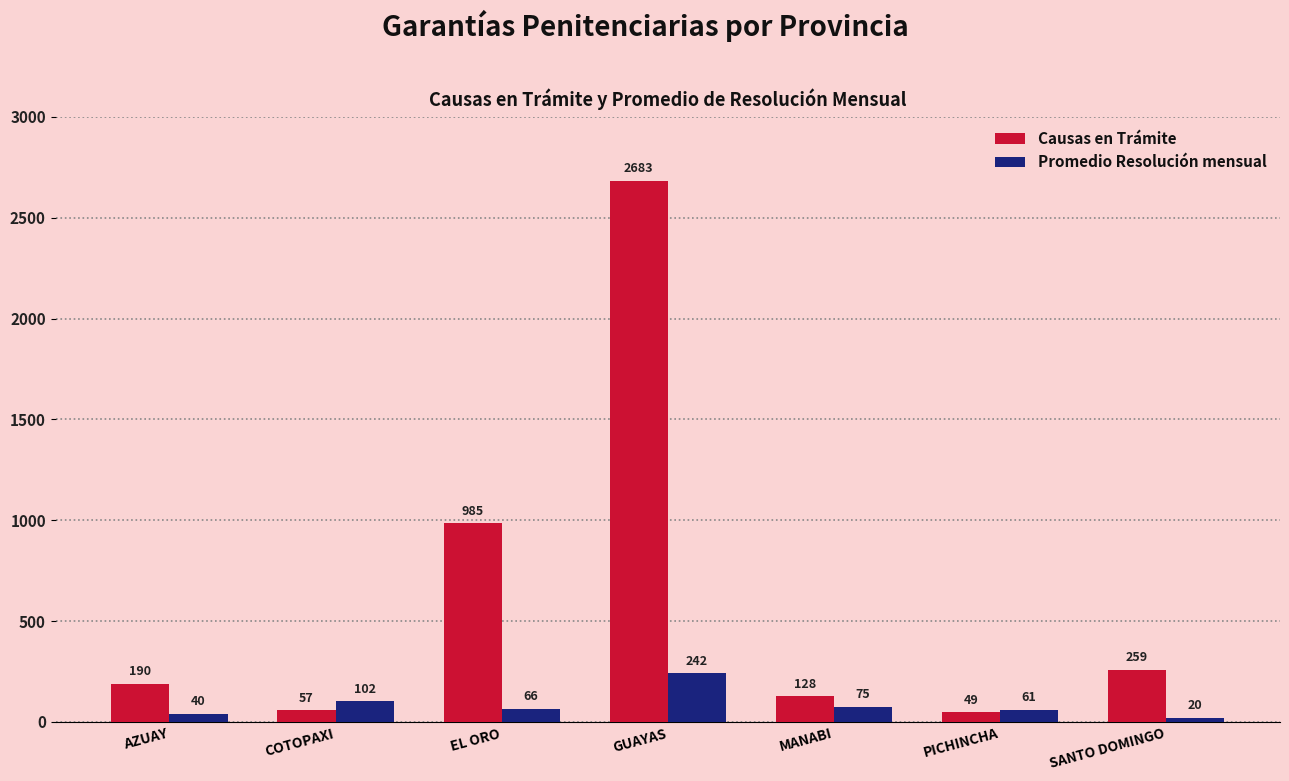

At which label does Causas en Trámite reach its minimum?

PICHINCHA